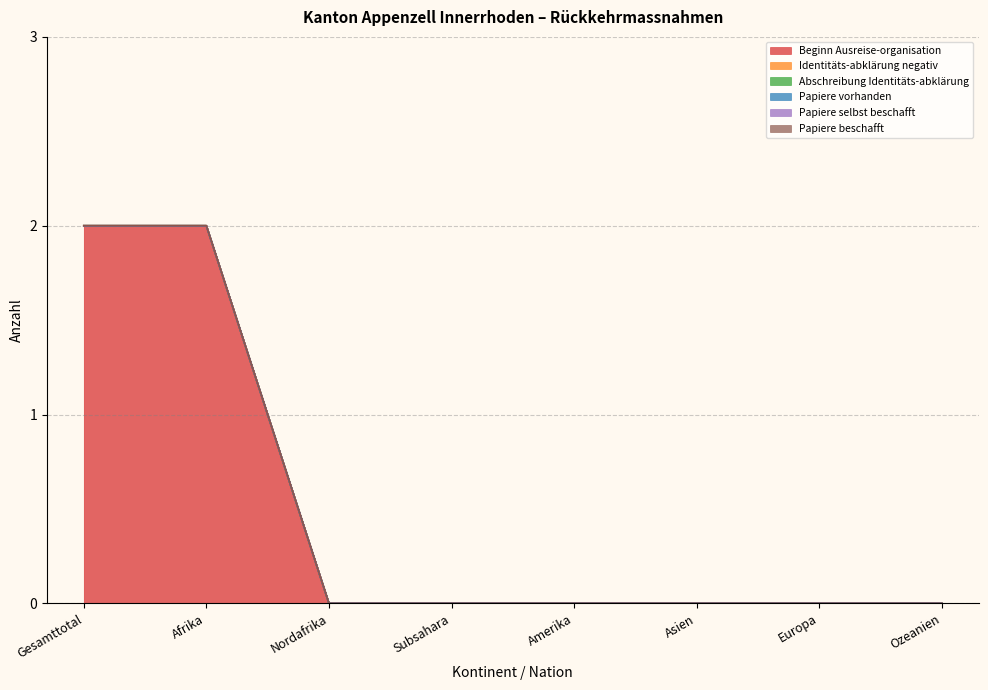

At which label does Papiere beschafft reach its peak?

Gesamttotal